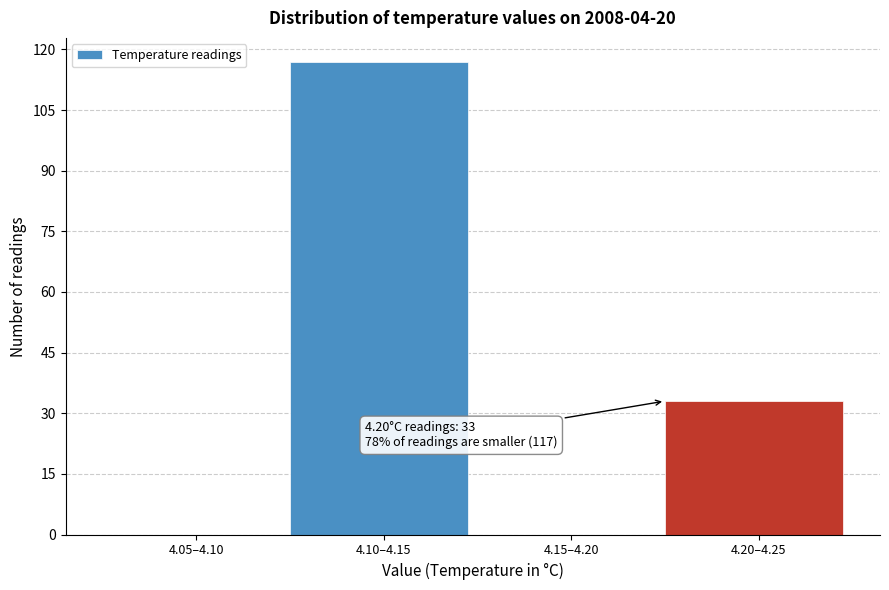

Reading right to left, what are all the values shown in this chart?

4.20–4.25=33	4.15–4.20=0	4.10–4.15=117	4.05–4.10=0